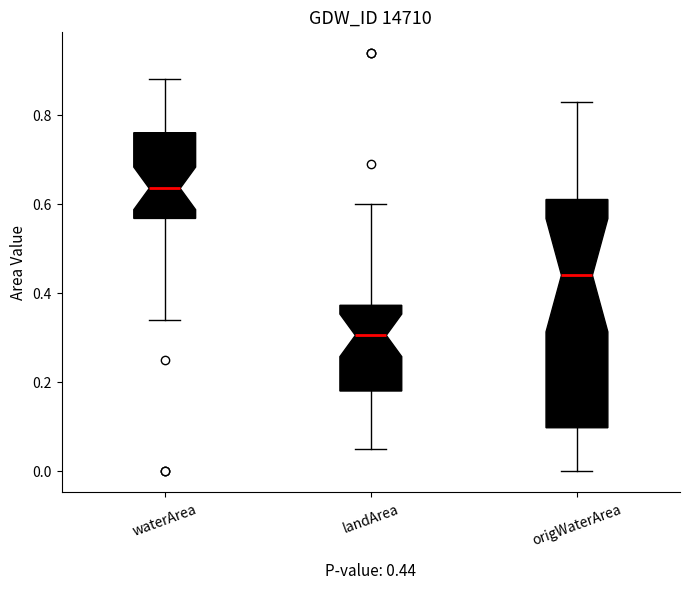

Which box is the tallest, from its lower edge to its upper edge?

origWaterArea